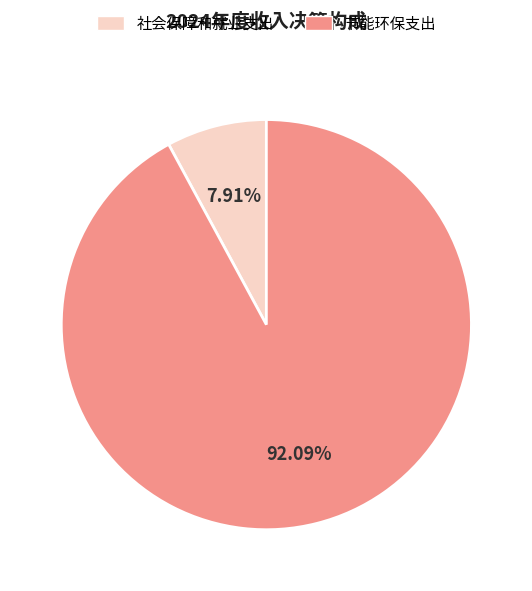

What percentage is NOT represented by 社会保障和就业支出?

92.1%